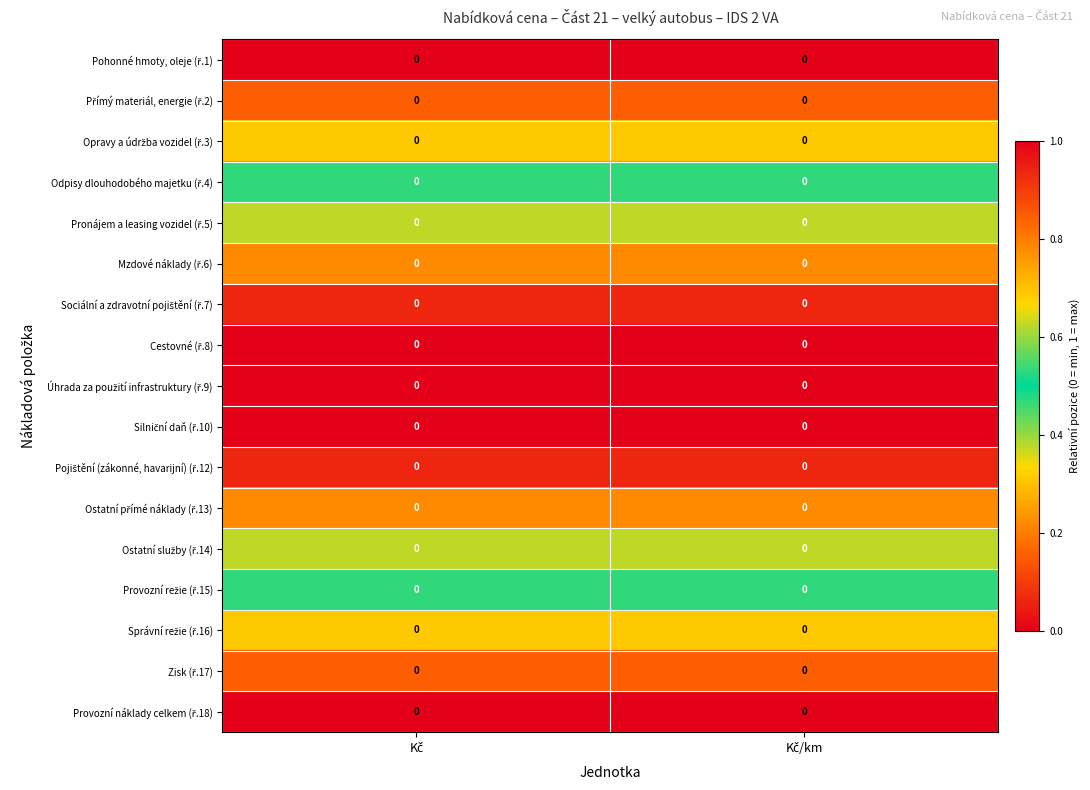

At which category is the sum across all series the highest?

Kč